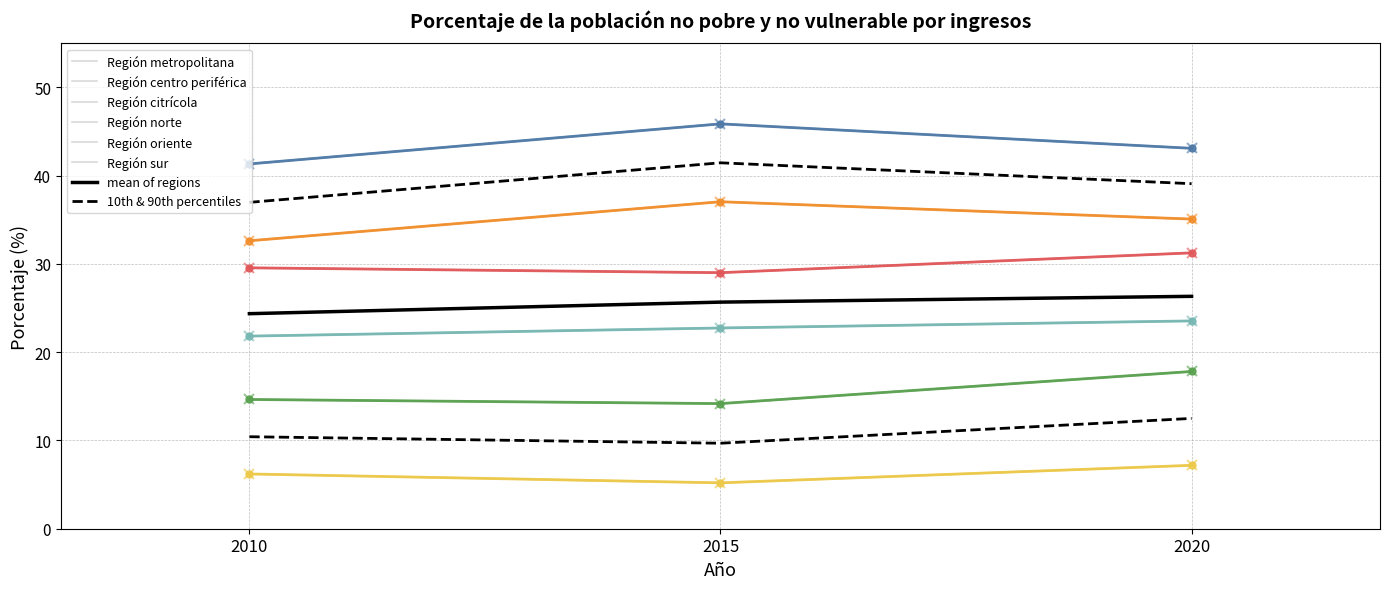

What is the value of the Región citrícola point at the 1st from the left?

29.6